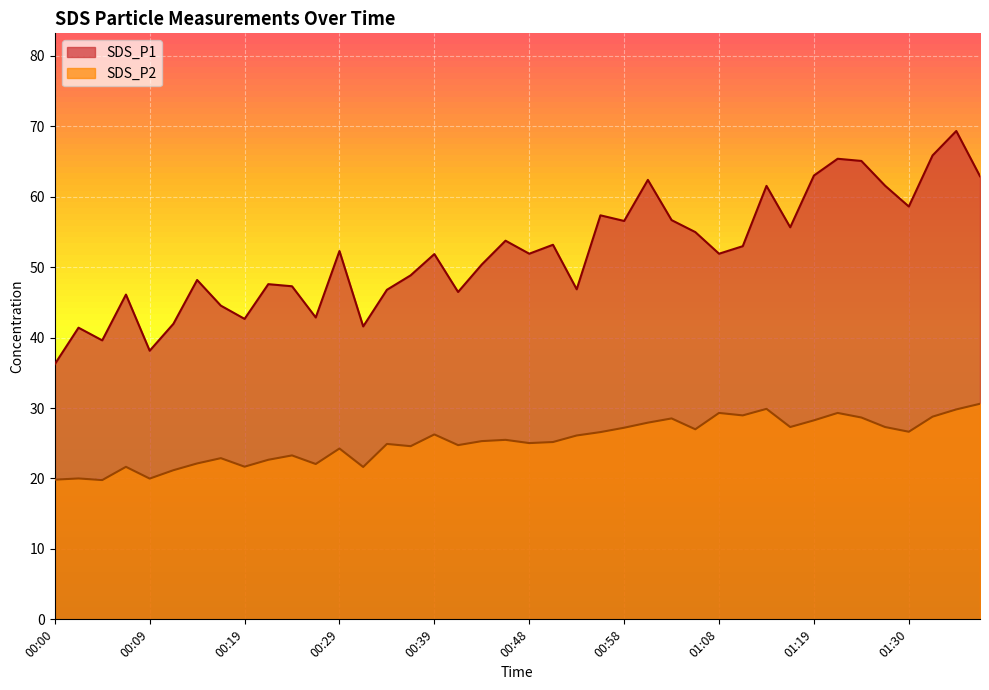

How many lines are shown in the chart?

2